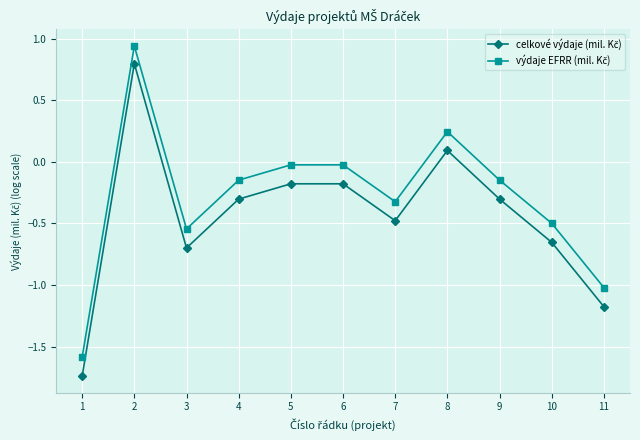

What is the total value across all series at 3?

-1.2